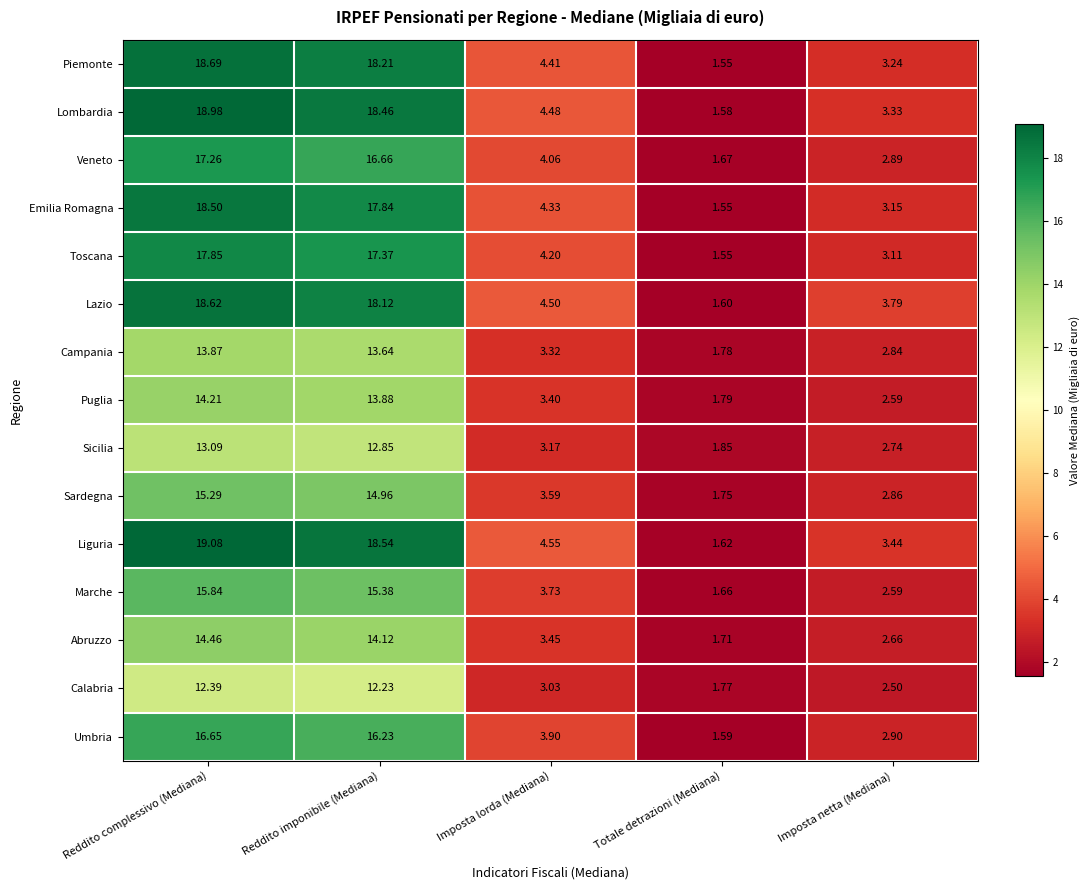

Which series has the largest range (max minus min)?

Liguria